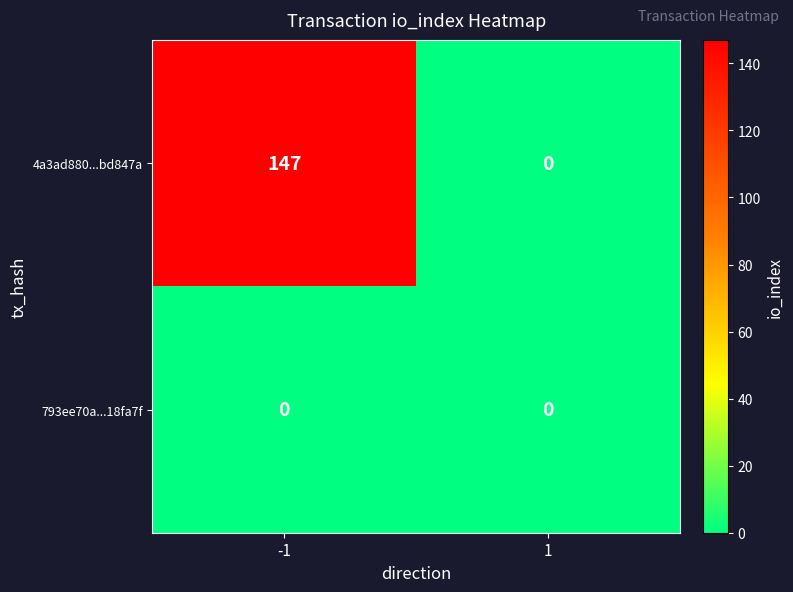

Reading left to right, list all the values displayed in this chart.

4a3ad880...bd847a: 147	0
793ee70a...18fa7f: 0	0